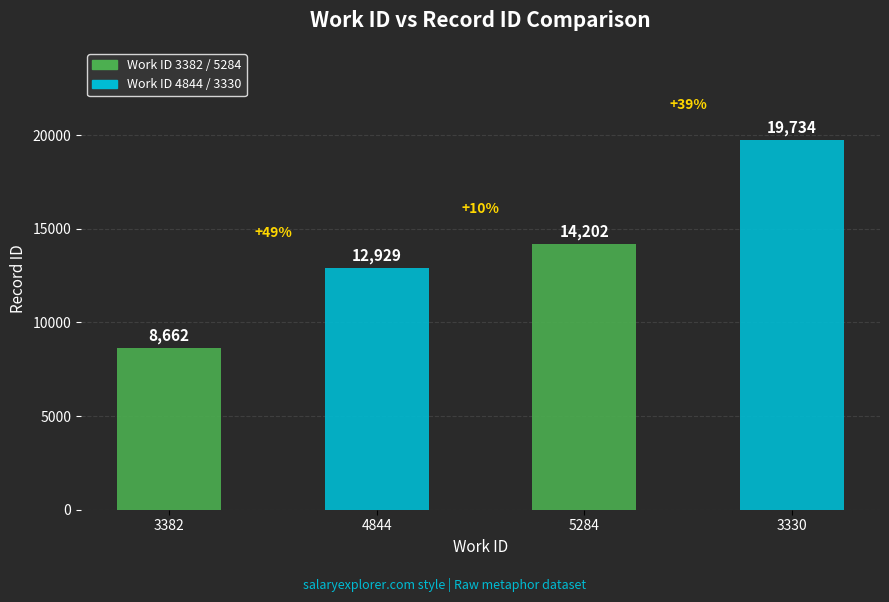

The value at 3382 is 15471. True or false?

False